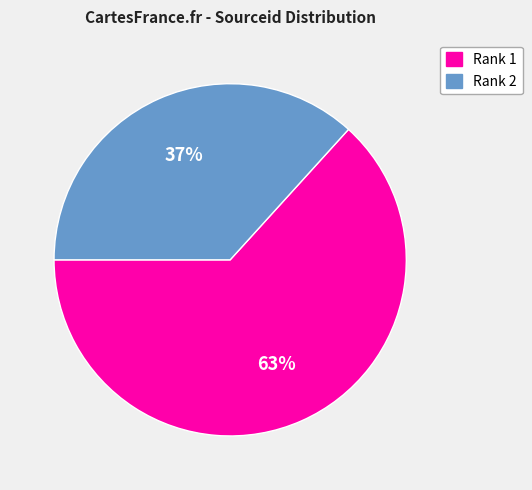

What percentage is the Rank 1 slice, to the nearest percent?

63%